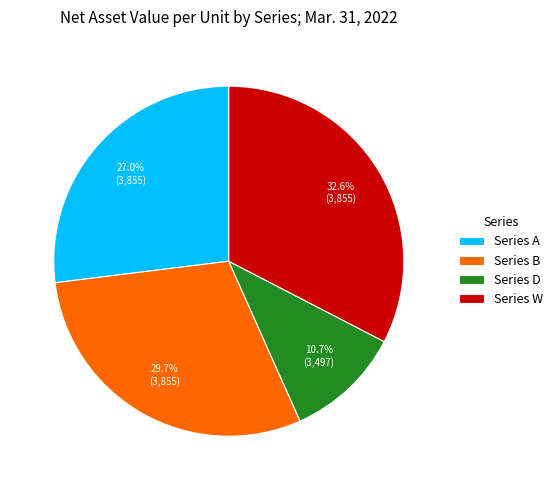

How many segments does this pie chart have?

4